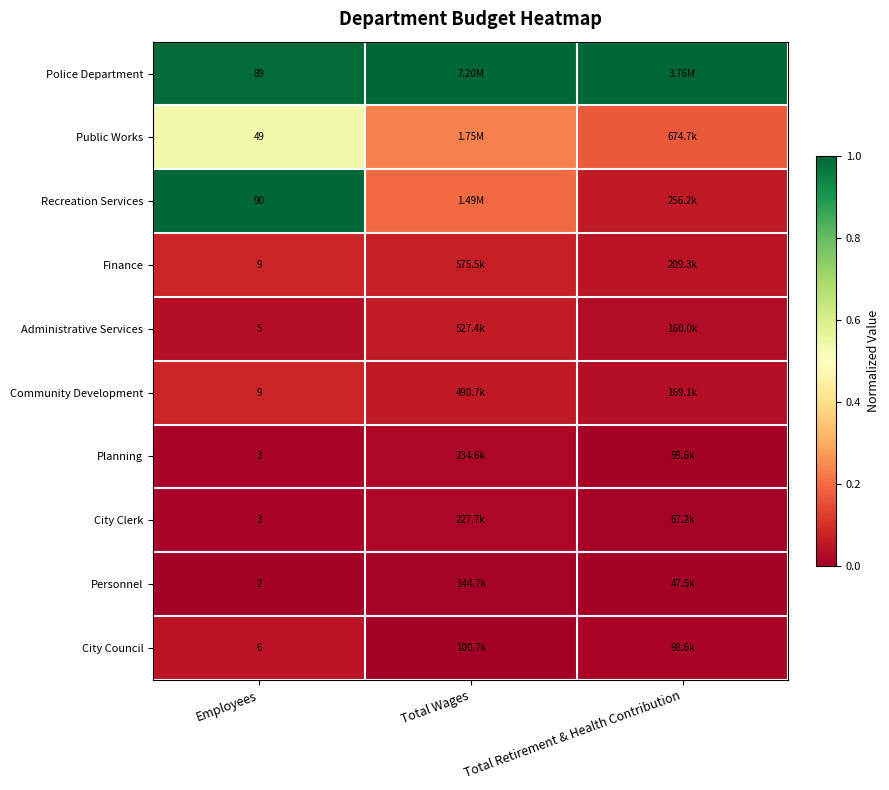

Which has a higher value, Employees or Total Wages?

Total Wages